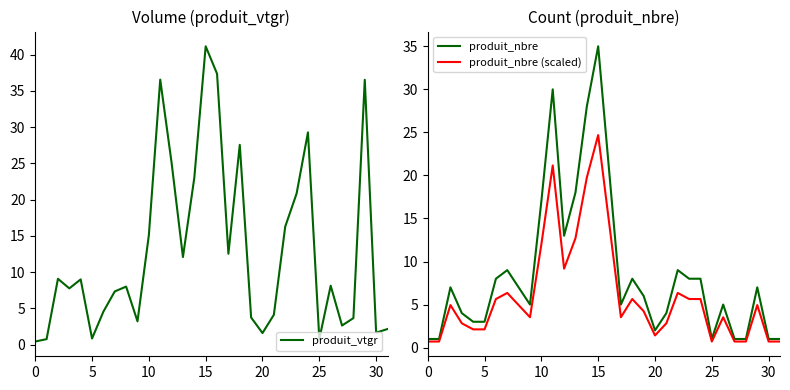

What is the average value of the produit_vtgr series?

12.9